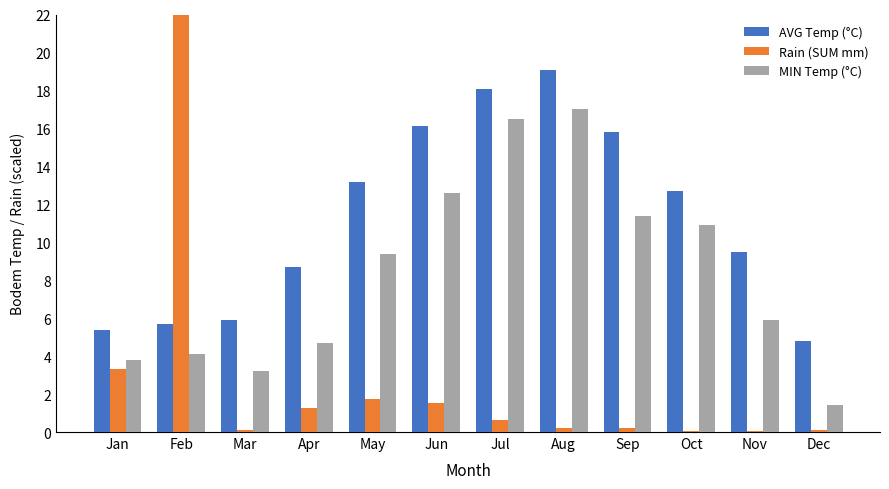

Between Mar and Dec, which series saw the biggest shift?

MIN Temp (°C)